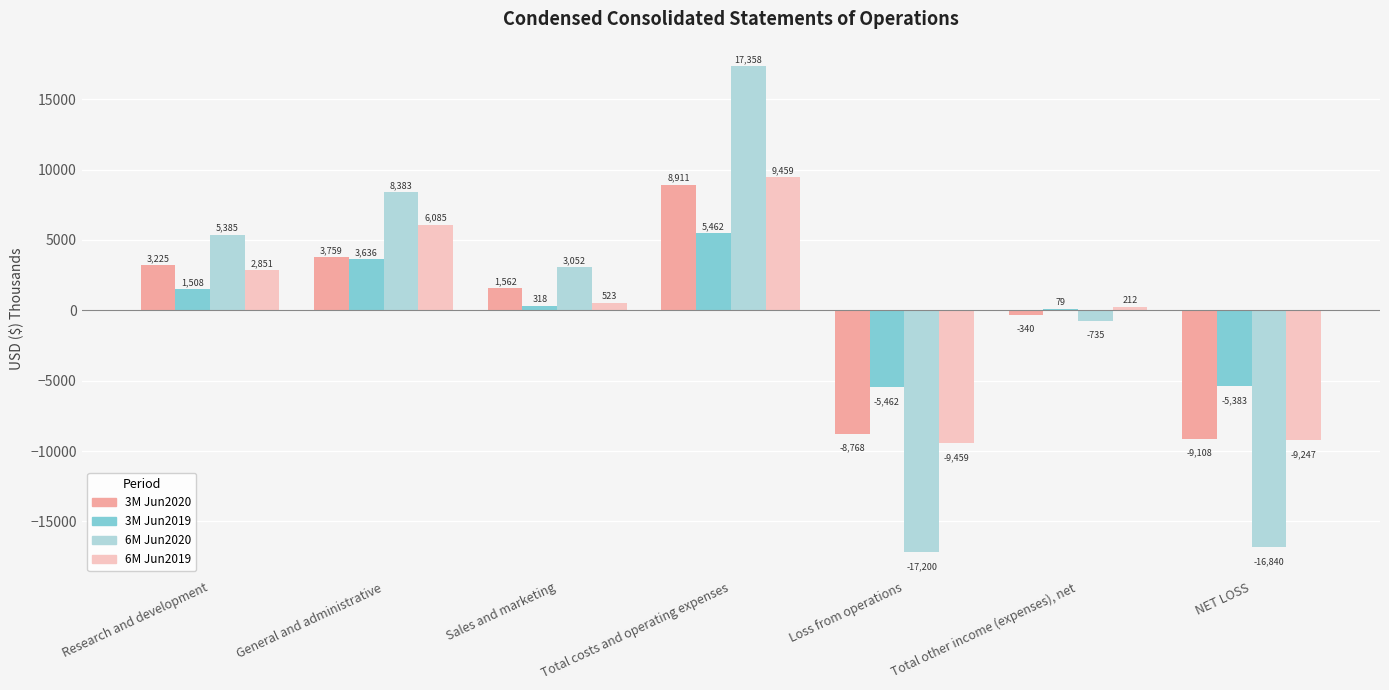

Which series has the largest total across all categories?

6M Jun2019